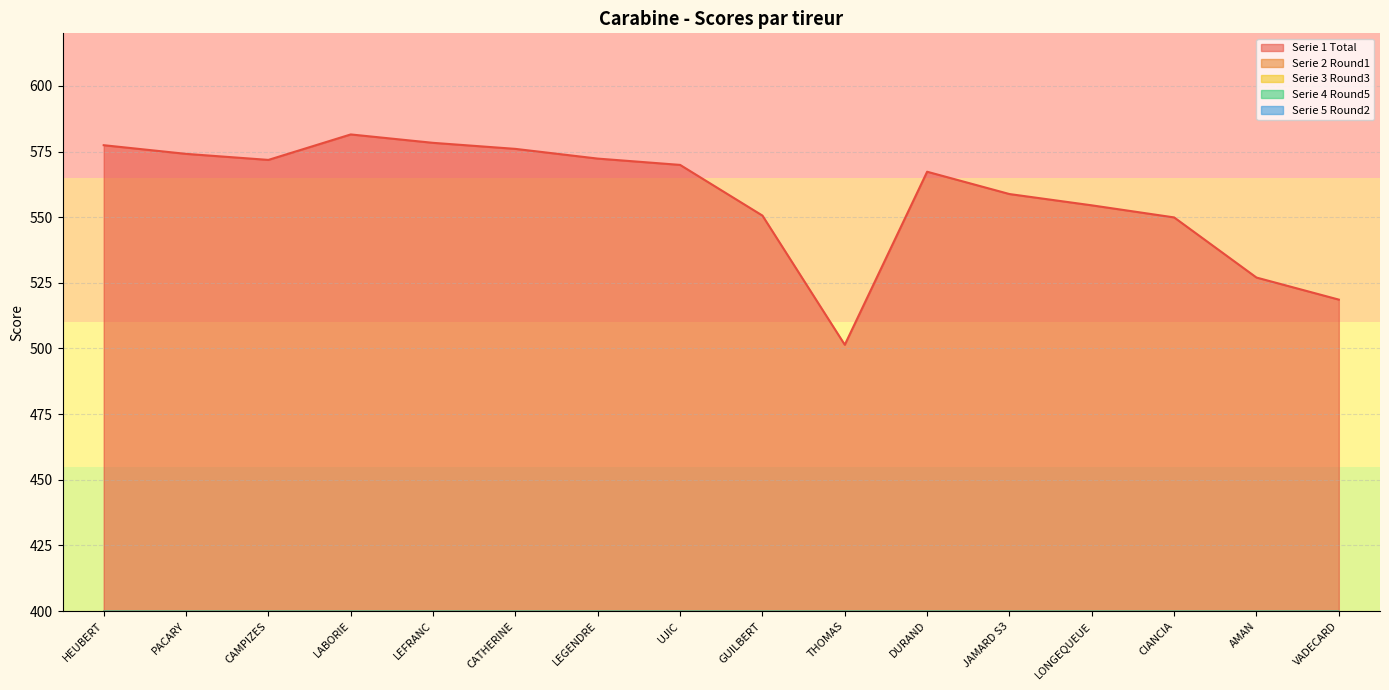

The Serie 3 Round3 series shows 24.6 at LABORIE. True or false?

False